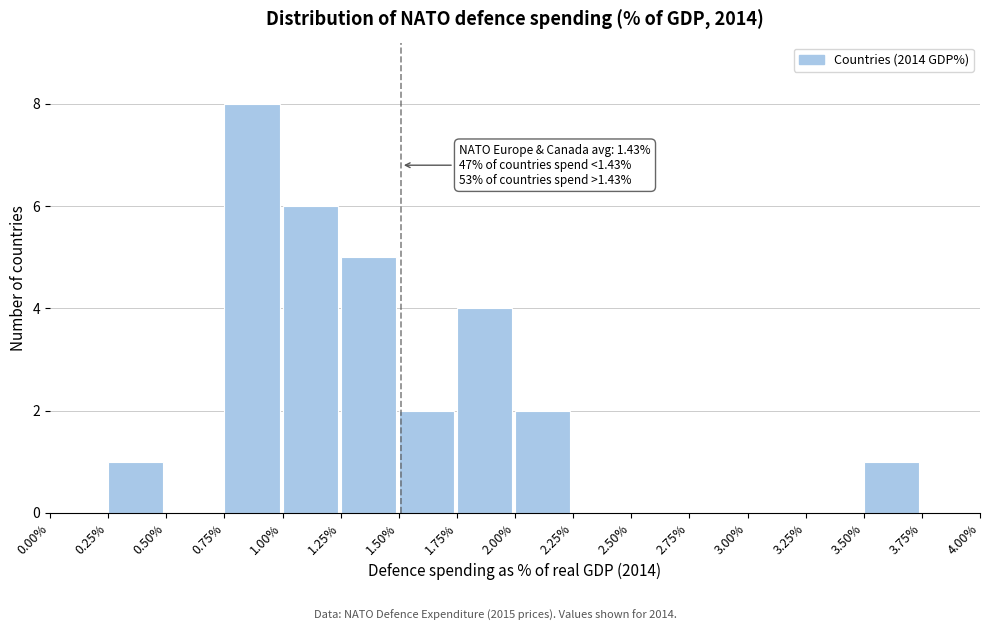

Which range on the x-axis has the tallest bar?

0.75% to 1.00%